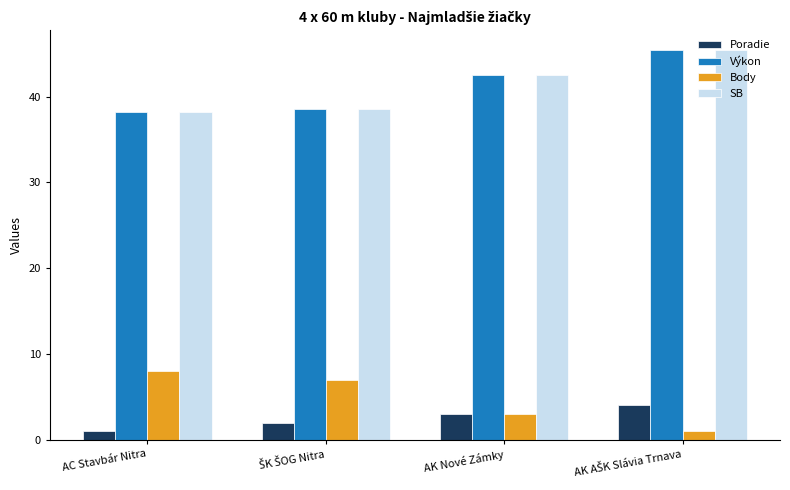

Is the value of Body at AK Nové Zámky greater than the value of Poradie at AC Stavbár Nitra?

Yes